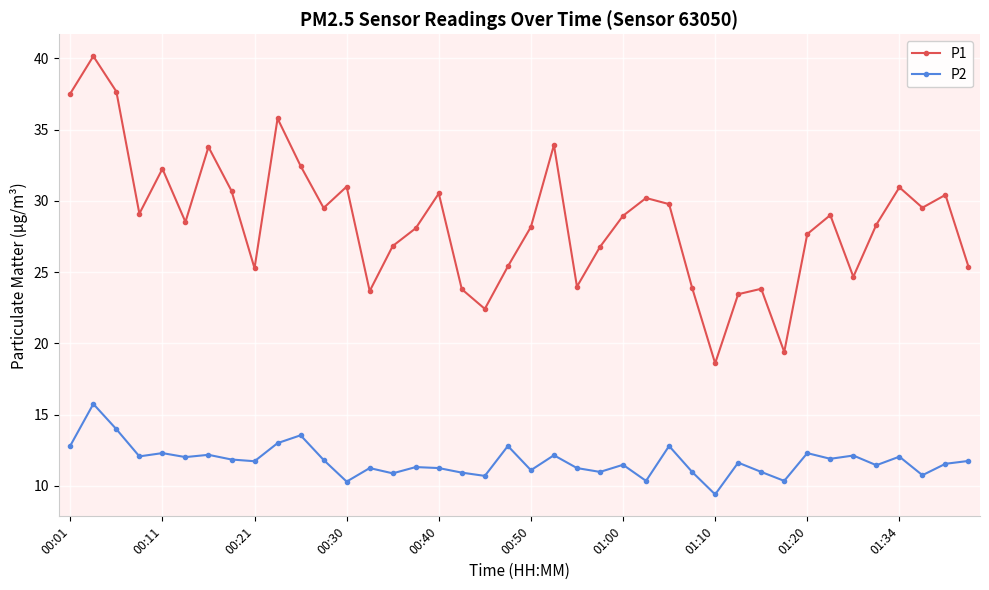

How many interior local valleys does the P1 series have?

11